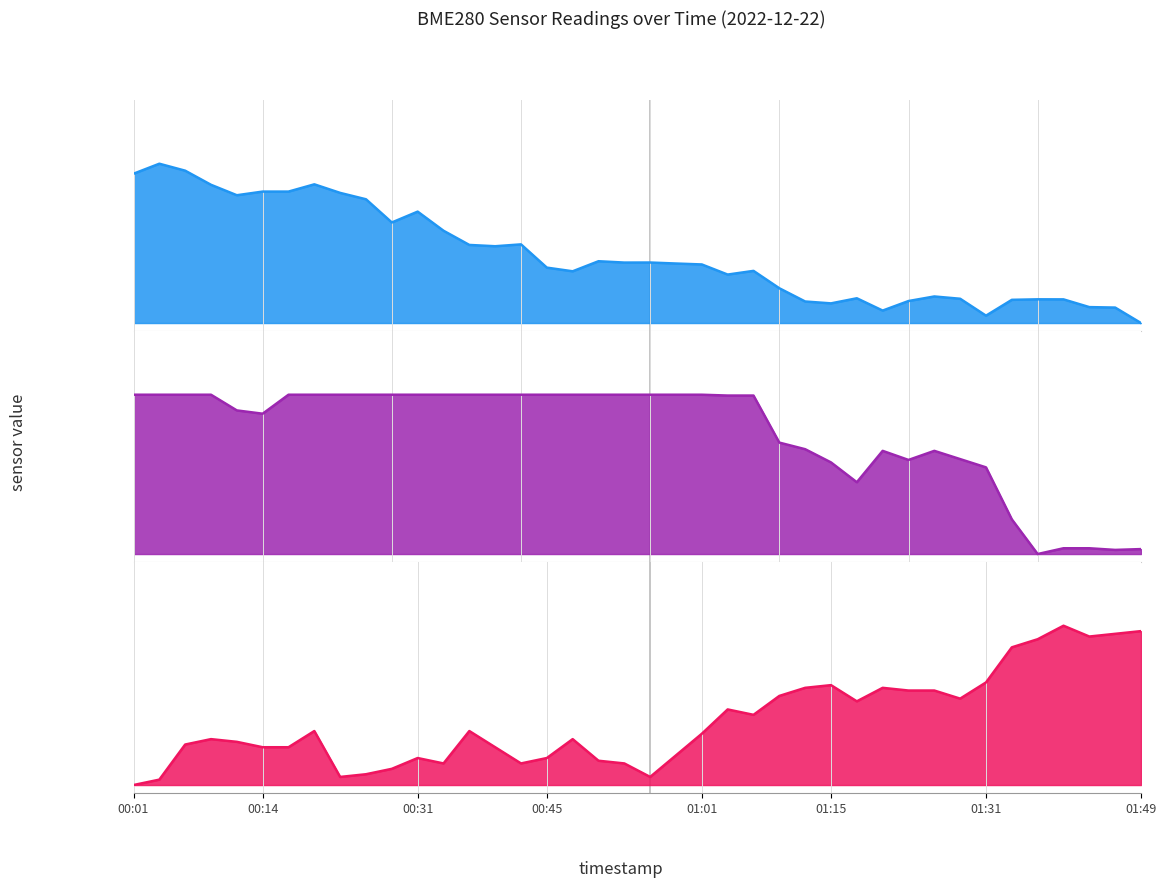

Reading right to left, what are all the values shown in this chart?

pressure: 0.0	0.1	0.1	0.1	0.1	0.1	0.0	0.2	0.2	0.1	0.1	0.2	0.1	0.1	0.2	0.3	0.3	0.4	0.4	0.4	0.4	0.4	0.3	0.3	0.5	0.5	0.5	0.6	0.7	0.6	0.8	0.8	0.9	0.8	0.8	0.8	0.9	1.0	1.0	0.9
humidity: 0.0	0.0	0.0	0.0	0.0	0.2	0.5	0.6	0.6	0.6	0.6	0.5	0.6	0.7	0.7	1.0	1.0	1.0	1.0	1.0	1.0	1.0	1.0	1.0	1.0	1.0	1.0	1.0	1.0	1.0	1.0	1.0	1.0	1.0	0.9	0.9	1.0	1.0	1.0	1.0
temperature: 1.0	0.9	0.9	1.0	0.9	0.9	0.6	0.5	0.6	0.6	0.6	0.5	0.6	0.6	0.6	0.4	0.5	0.3	0.2	0.1	0.1	0.2	0.3	0.2	0.1	0.2	0.3	0.1	0.2	0.1	0.1	0.1	0.3	0.2	0.2	0.3	0.3	0.3	0.0	0.0